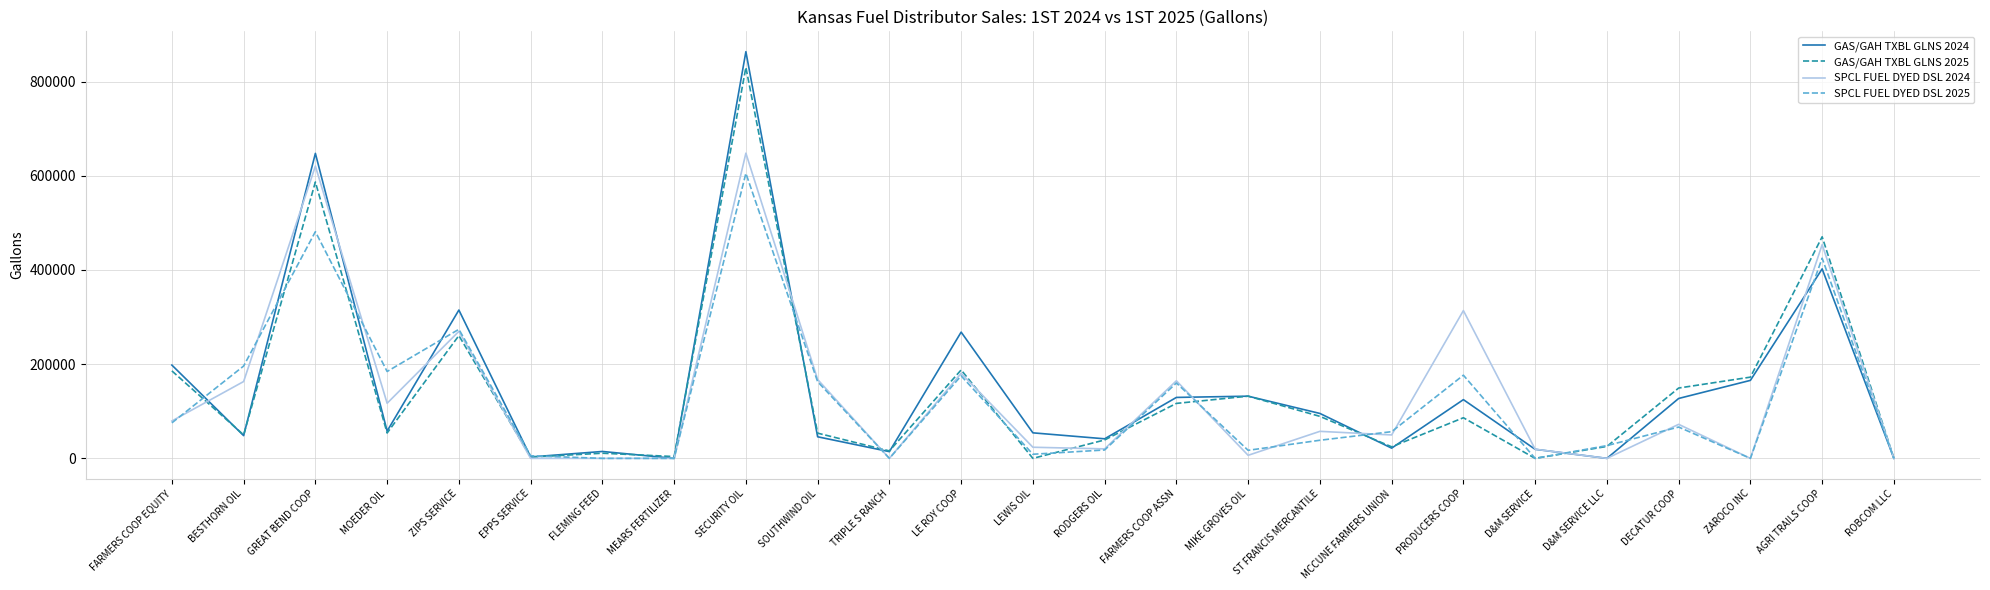

At which label does SPCL FUEL DYED DSL 2025 first exceed 56697?

FARMERS COOP EQUITY